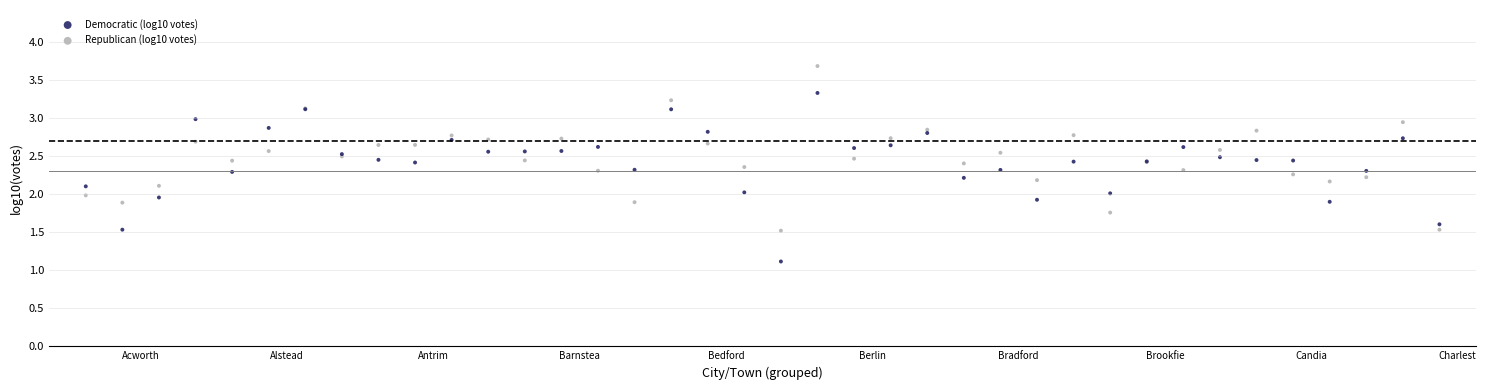

Which series reaches the minimum Y coordinate?

Democratic (log10 votes)